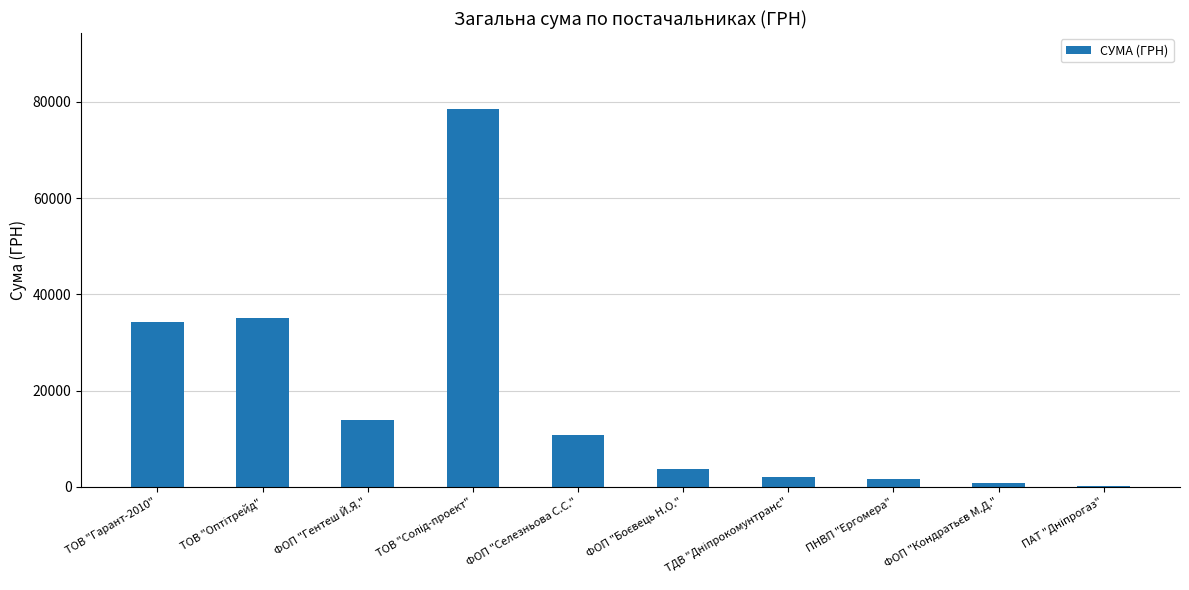

What is the change in value from ФОП "Гентеш Й.Я." to ПНВП "Ергомера"?

-12357.0